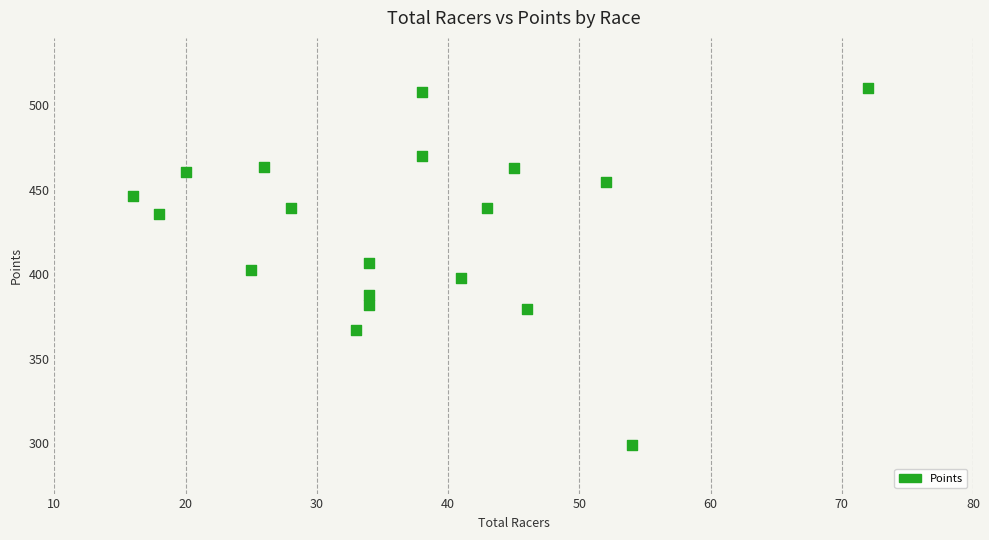

What is the range of Y values (max minus min)?

211.9